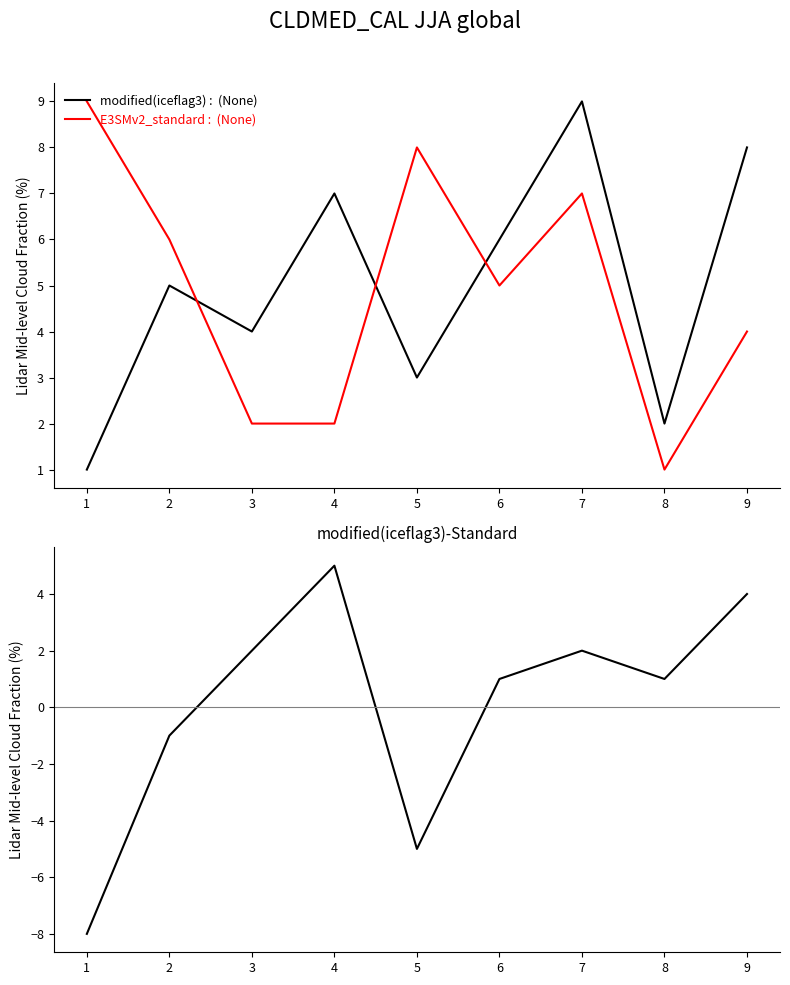

What is the approximate value of modified(iceflag3) :  (None) at 8?

2